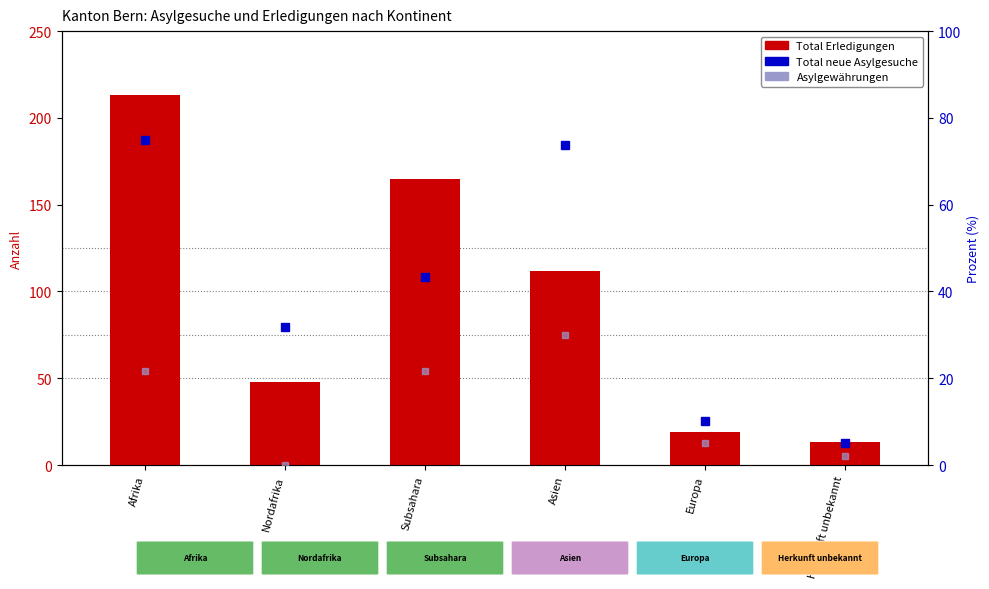

How many bars are there in each group?

3